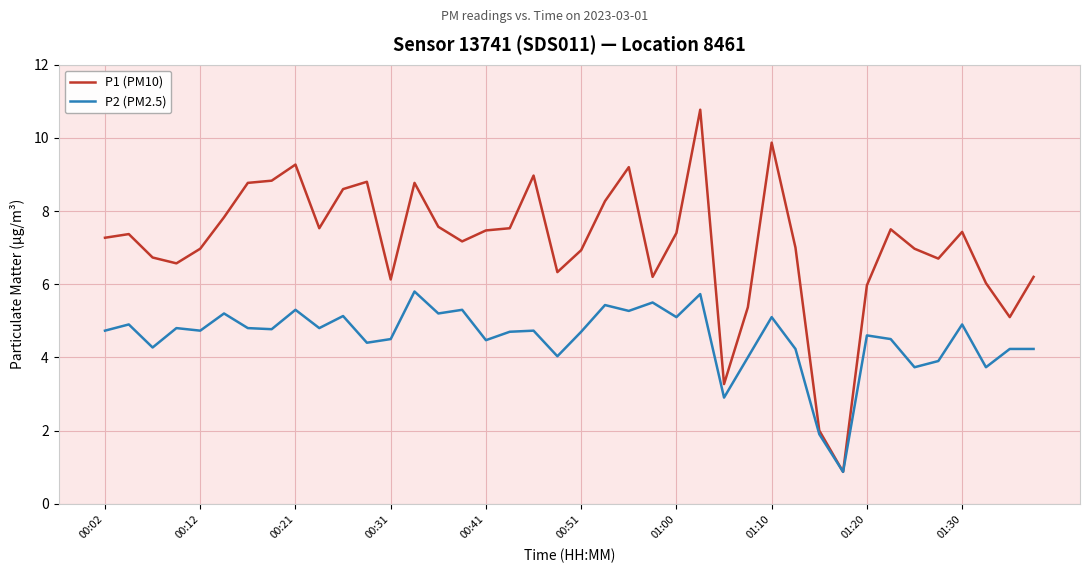

Which series has the largest total across all categories?

P1 (PM10)